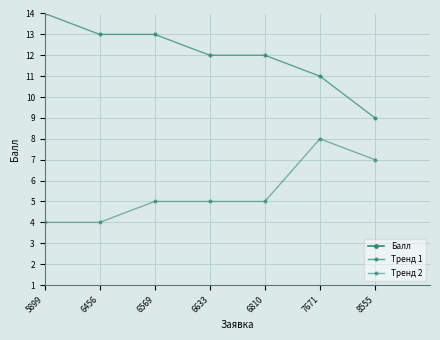

At how many categories does at least one series exceed 11?

7